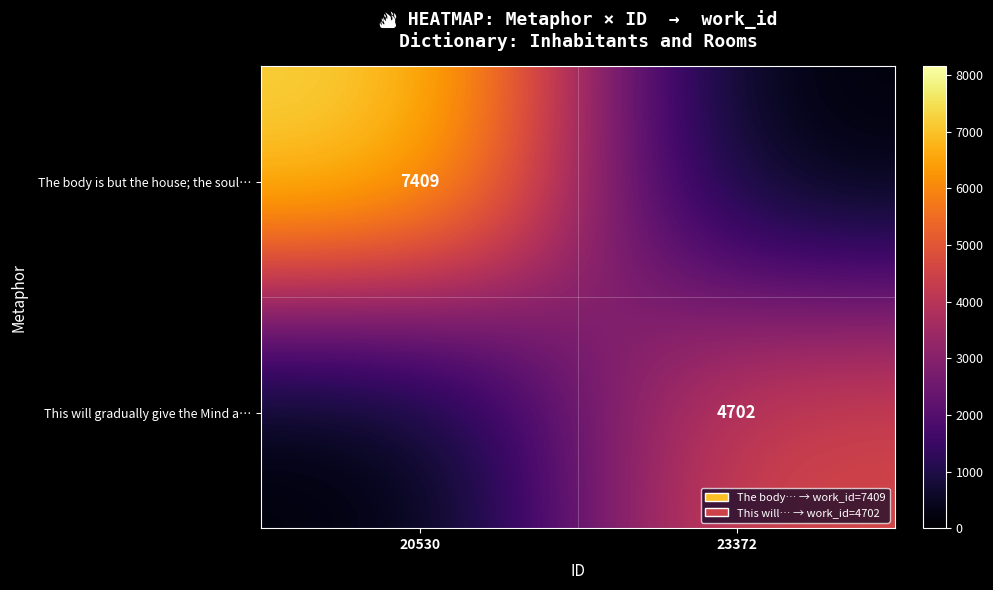

The value of The body is but the house; the soul… at 20530 is 1651. True or false?

False